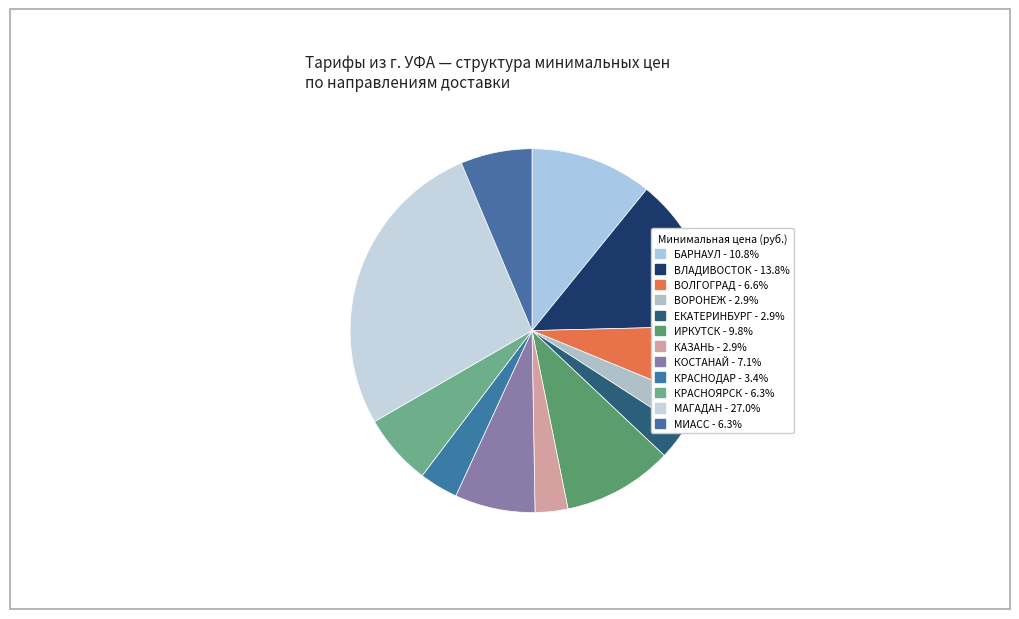

What is the largest slice in the pie chart?

МАГАДАН